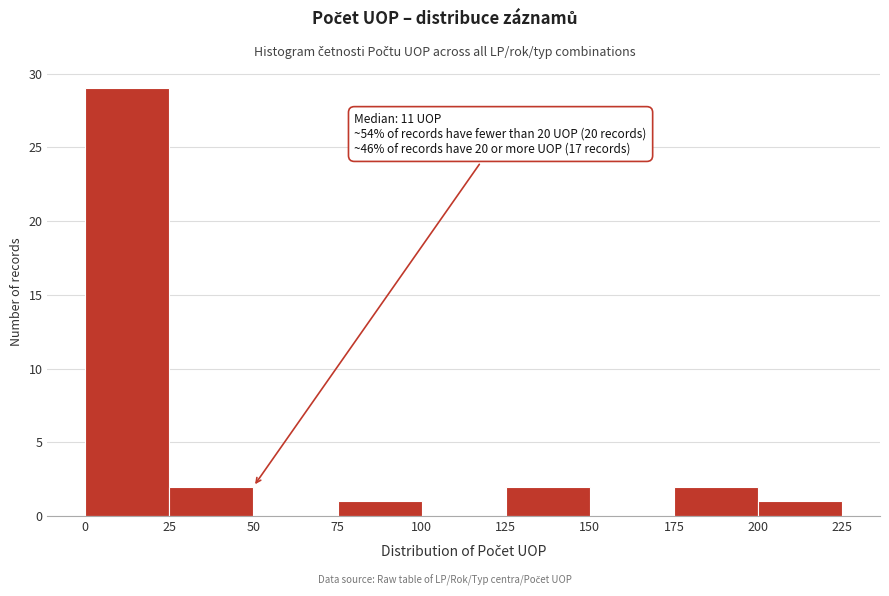

Over which range of the x-axis is the bar tallest?

0 to 25